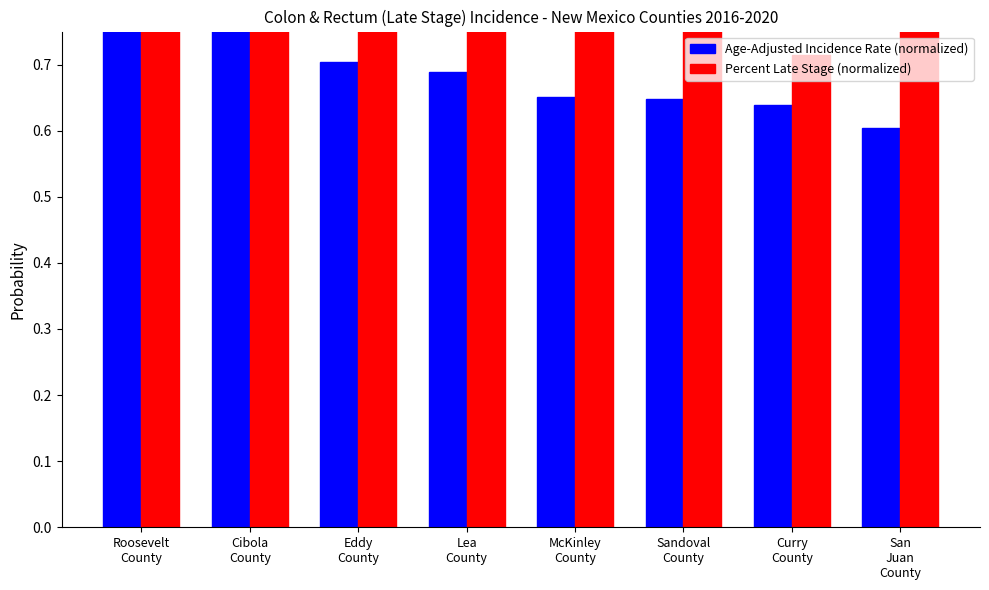

What is the value of the Age-Adjusted Incidence Rate (normalized) bar at the 6th from the left?

0.6